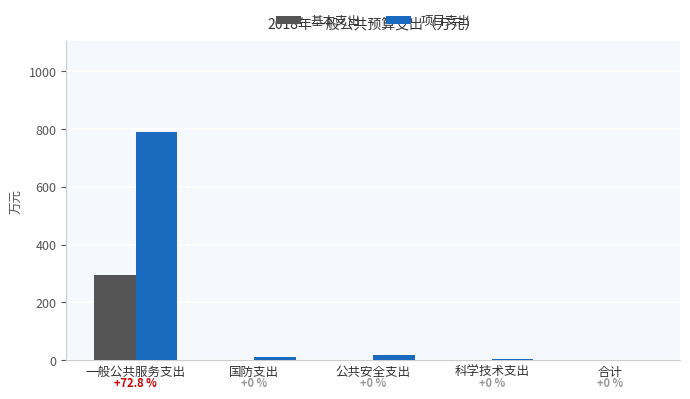

How many data points does each series have?

5